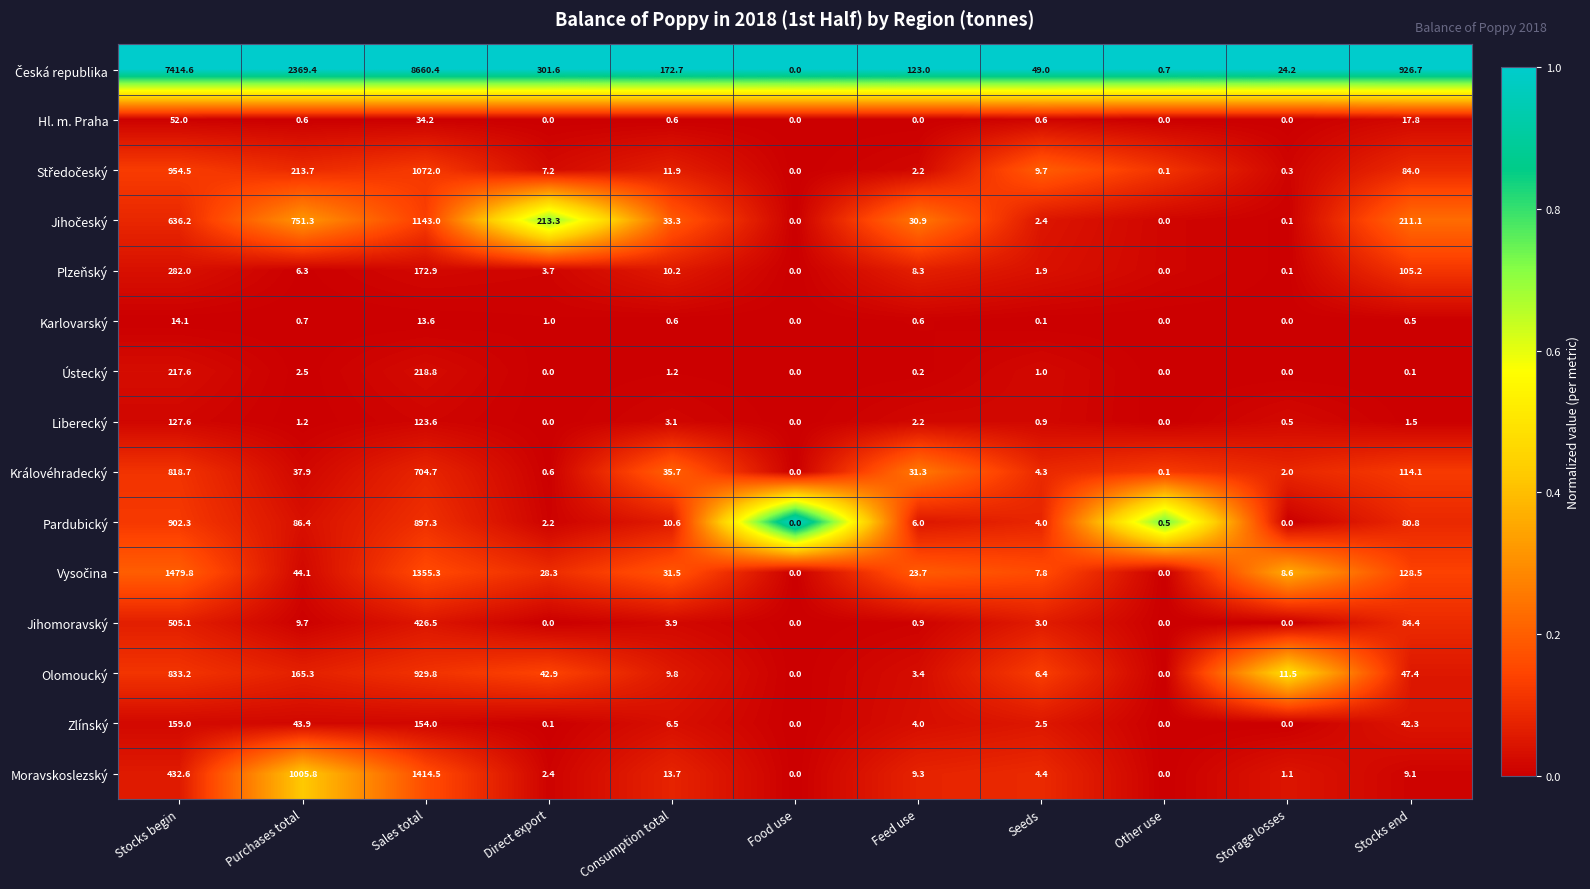

What is the difference between the highest and lowest values at Stocks end?

926.6